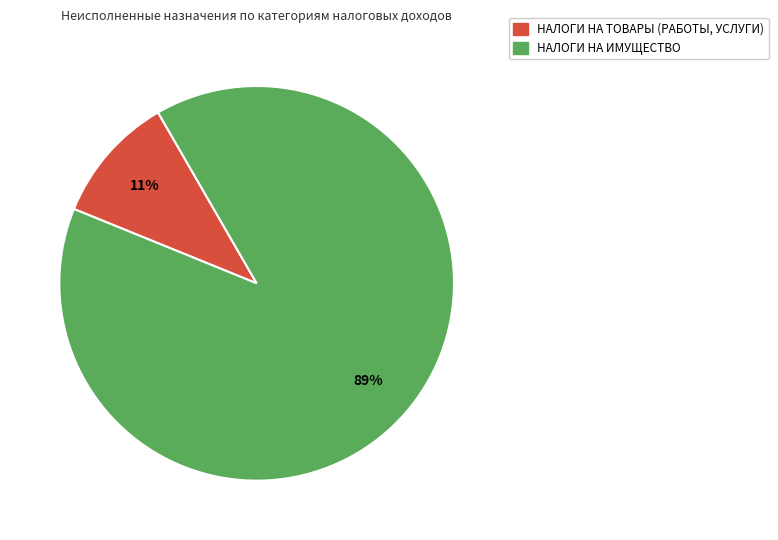

True or false: НАЛОГИ НА ИМУЩЕСТВО accounts for 89% of the total.

True